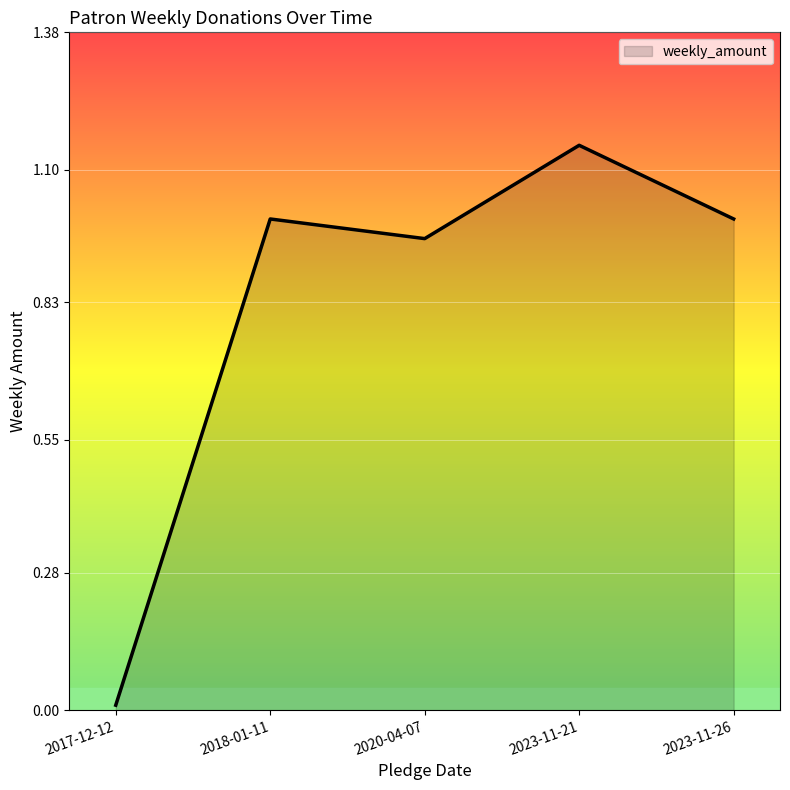

What is the average value?

0.8